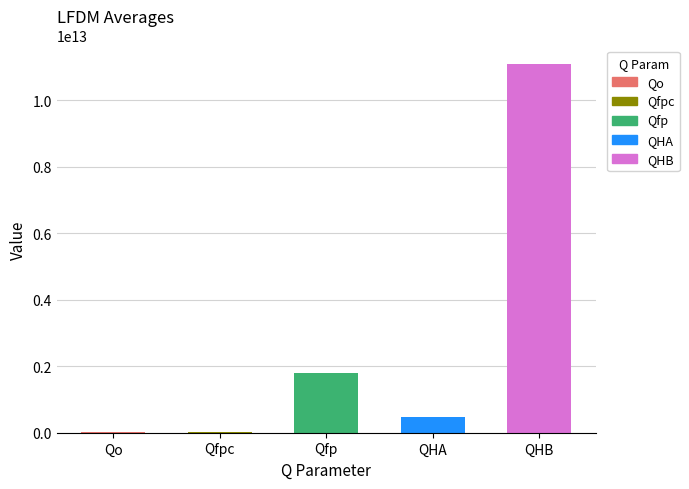

True or false: the data shows 11100000000000 at QHB.

True